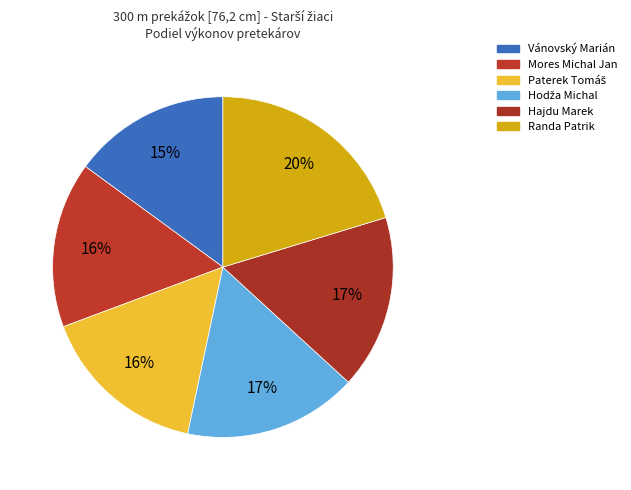

How many segments does this pie chart have?

6